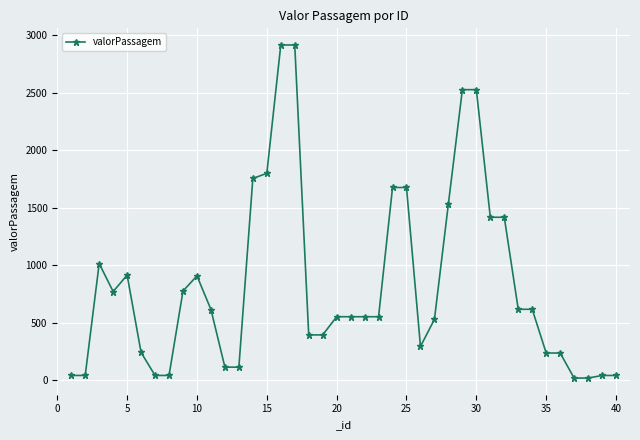

What is the smallest value displayed?

20.4